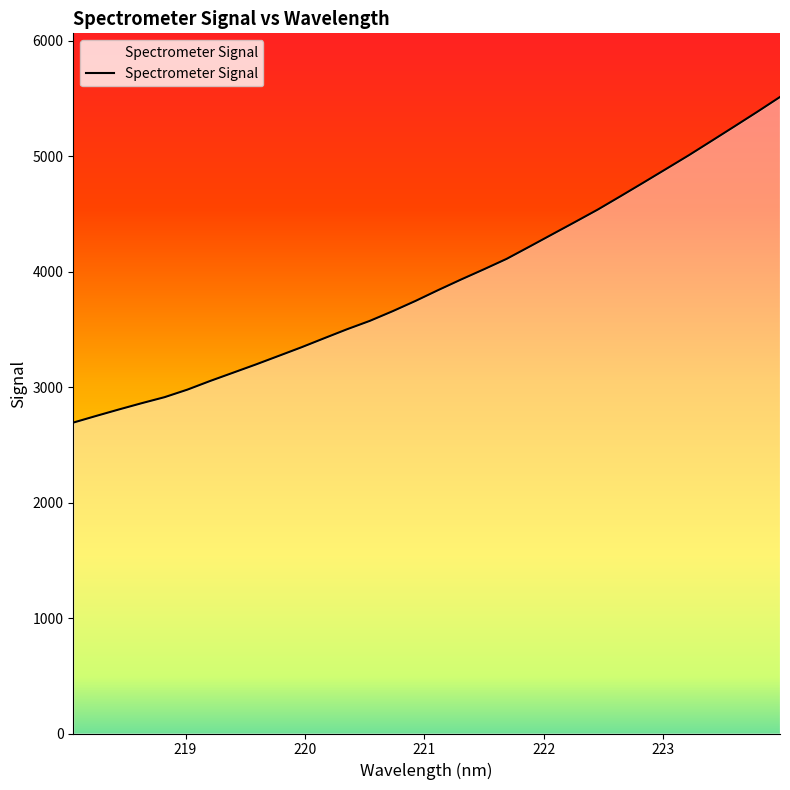

What is the difference between the maximum and minimum values?

2819.5